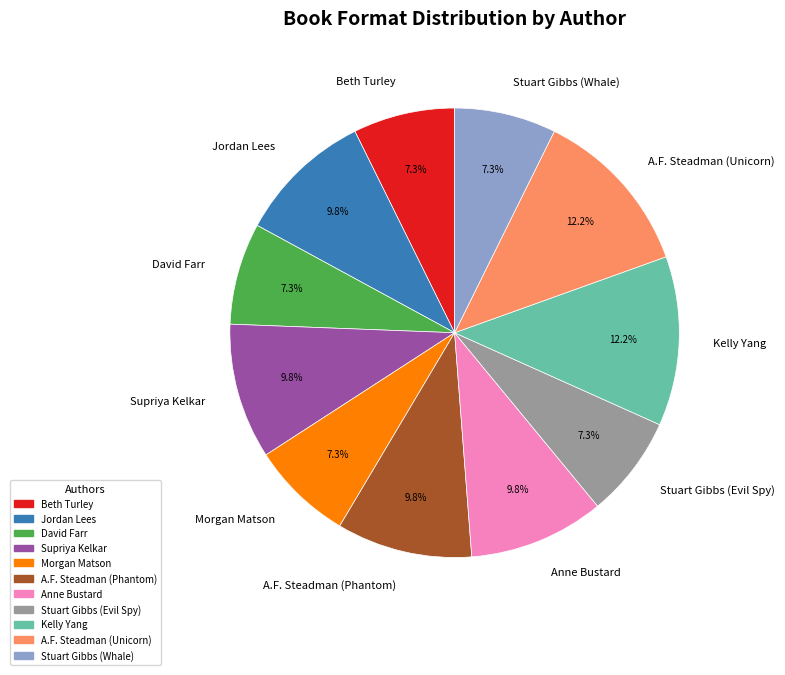

Approximately how many times larger is the value at Stuart Gibbs (Evil Spy) compared to David Farr?

1.0